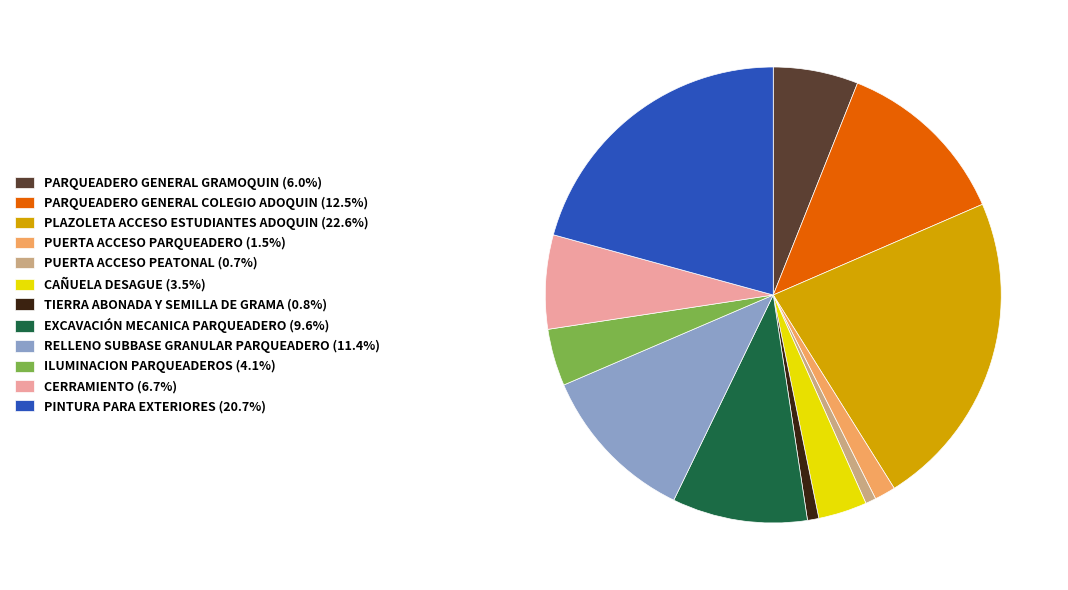

Do PUERTA ACCESO PEATONAL (0.7%) and PUERTA ACCESO PARQUEADERO (1.5%) together represent more than half of the pie?

No